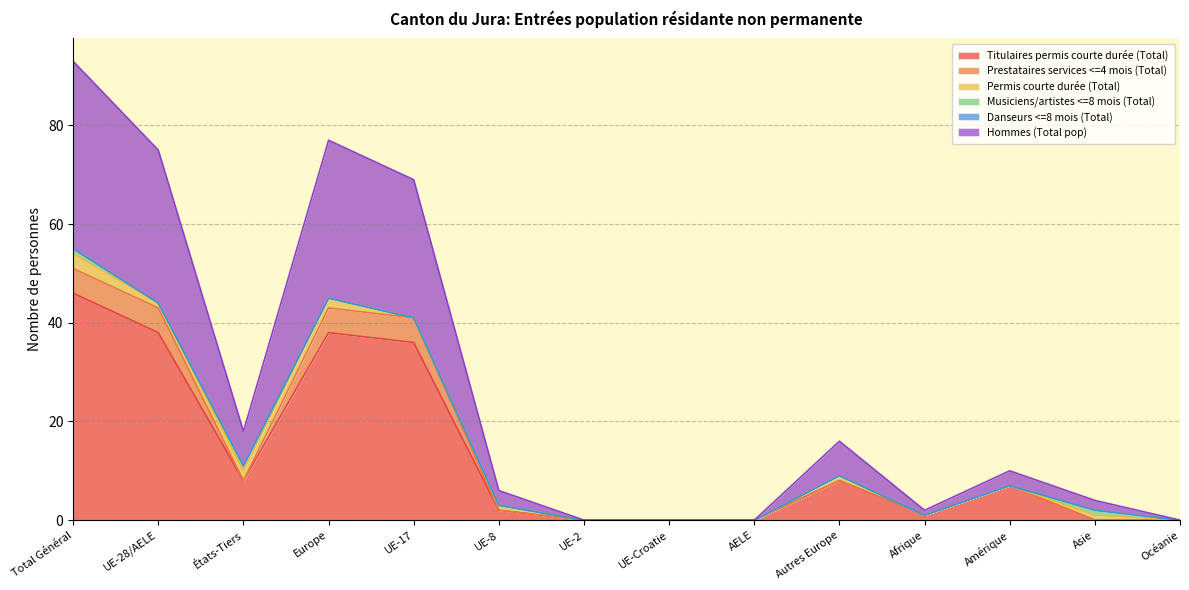

True or false: Prestataires services <=4 mois (Total) and Titulaires permis courte durée (Total) cross at least once.

False